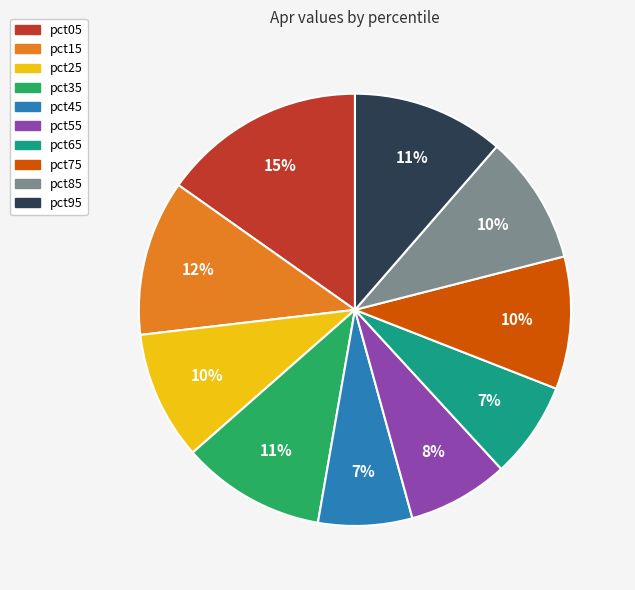

Does pct45 represent more than half of the total?

No